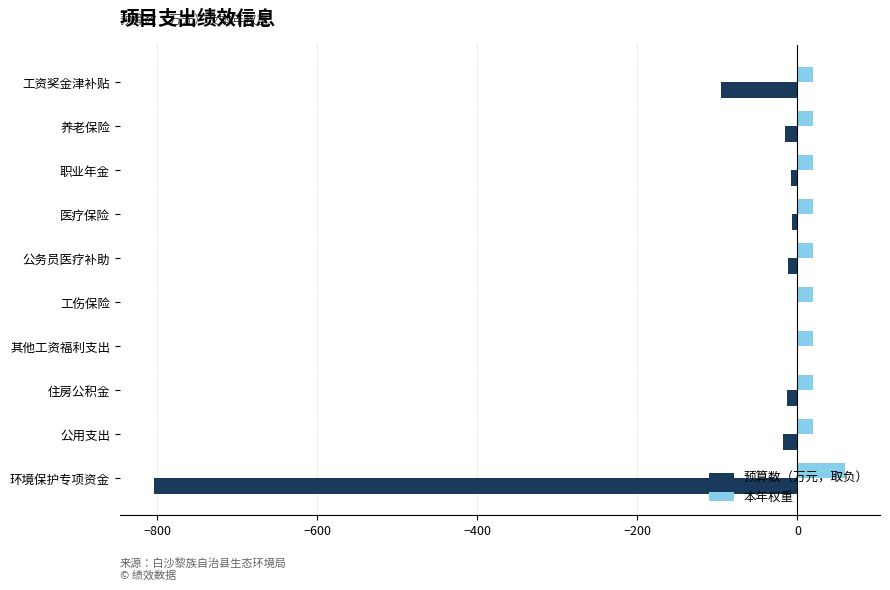

At which label does 本年权重 reach its peak?

环境保护专项资金